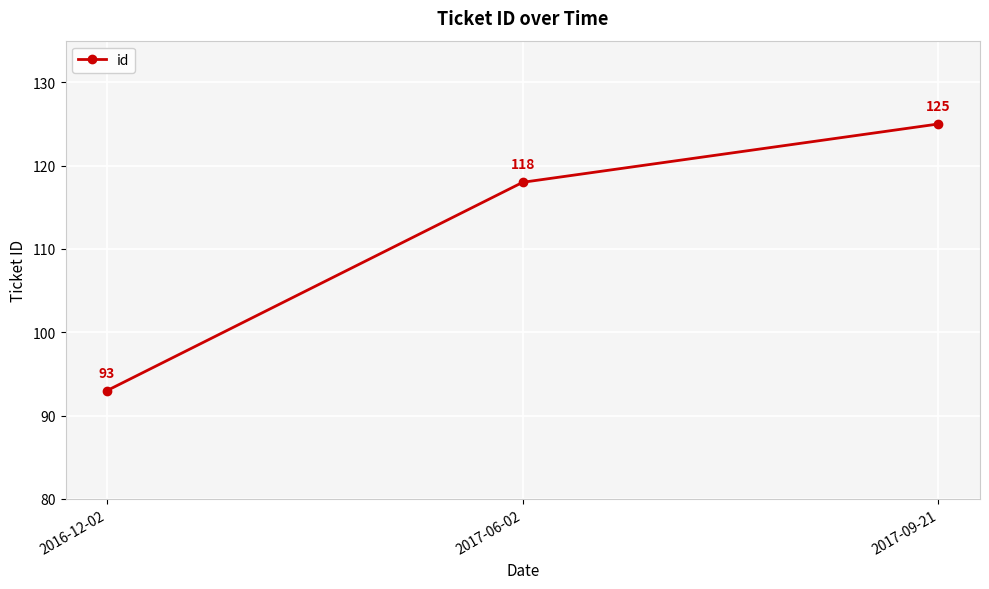

Does the chart have visible grid lines?

Yes